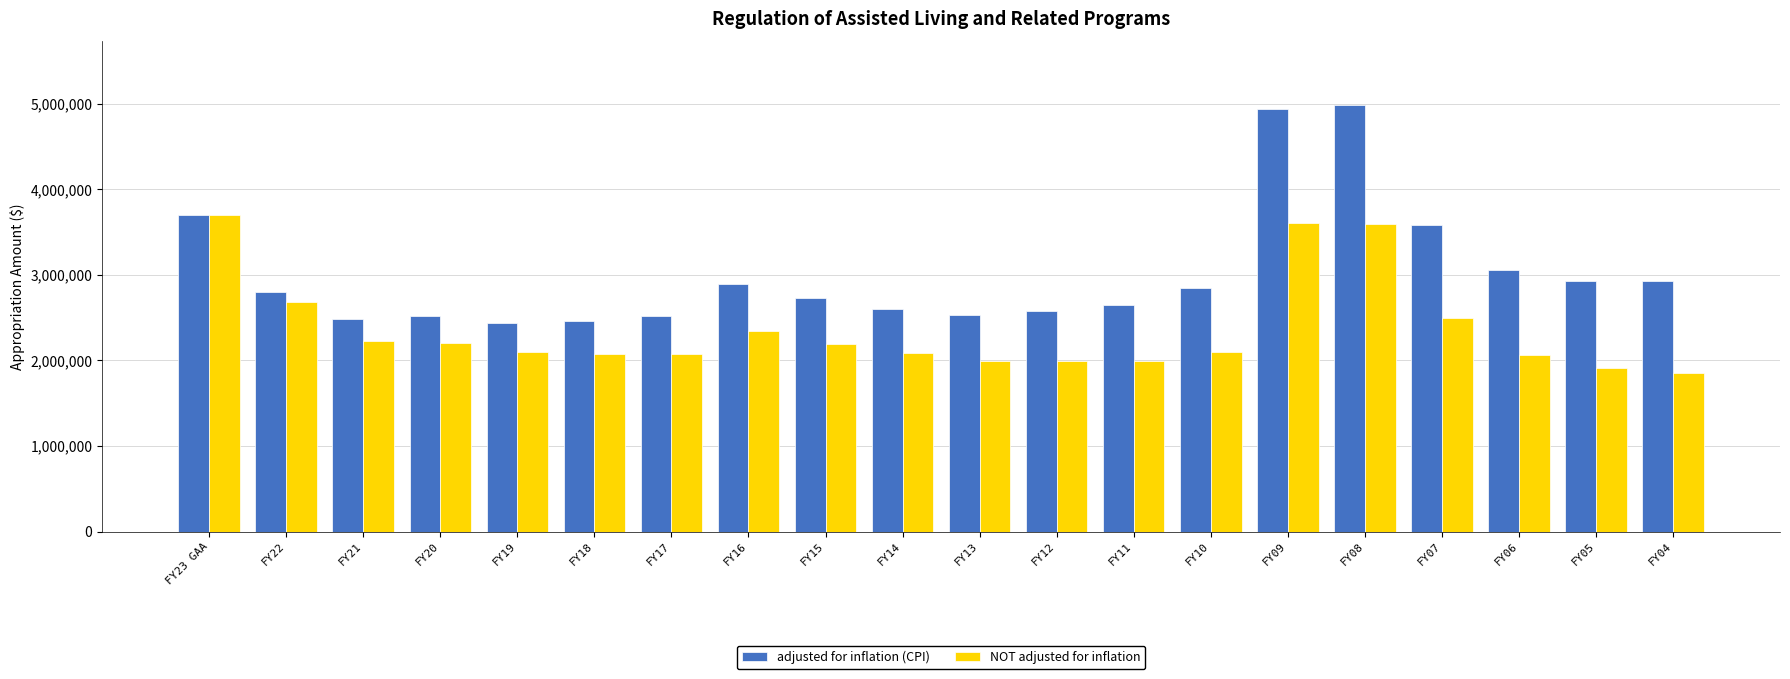

What is the highest value of the NOT adjusted for inflation series?

3698641